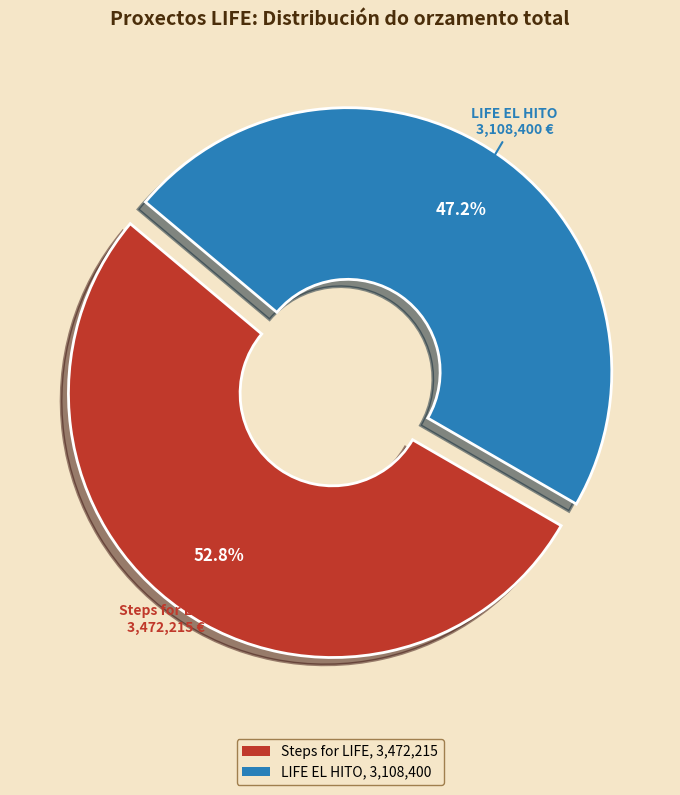

Is there any slice that represents more than half of the pie?

Yes